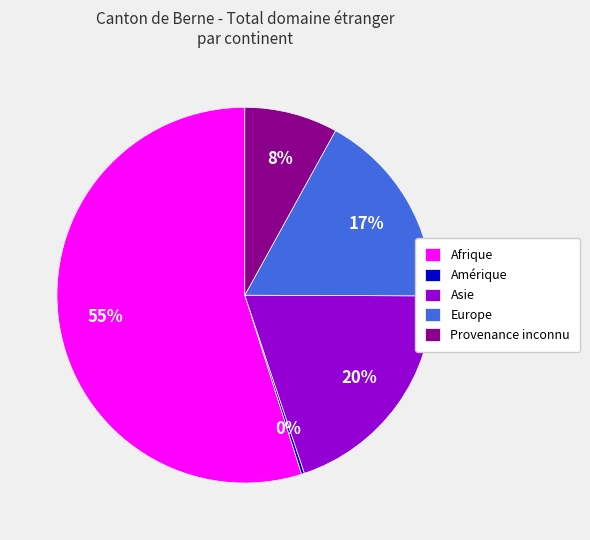

What is the largest slice in the pie chart?

Afrique